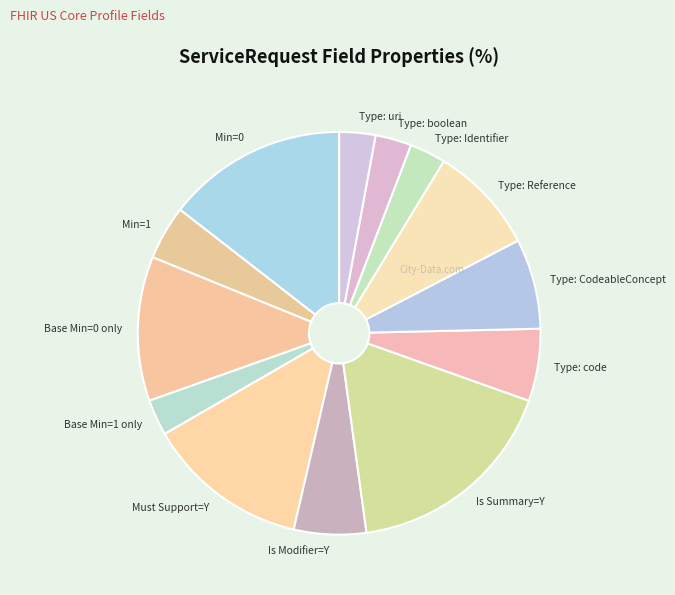

Do Min=0 and Must Support=Y together represent more than half of the pie?

No